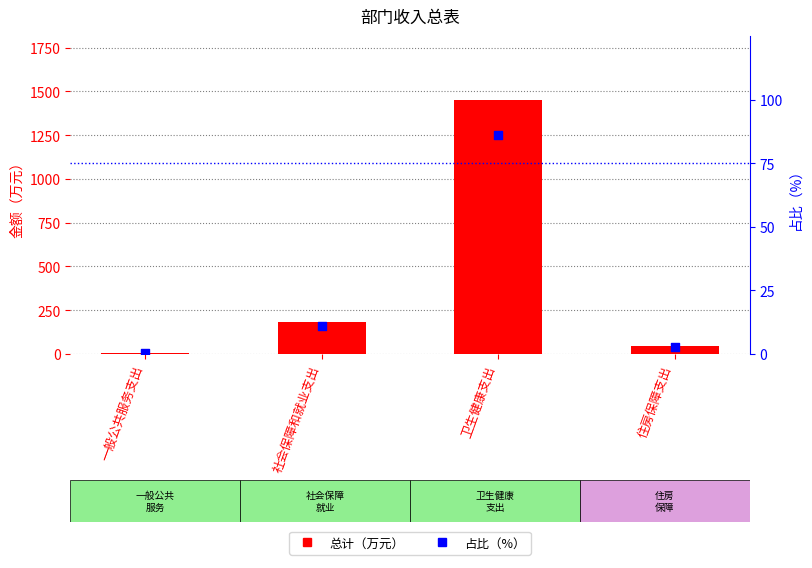

Which series has the largest total across all categories?

总计